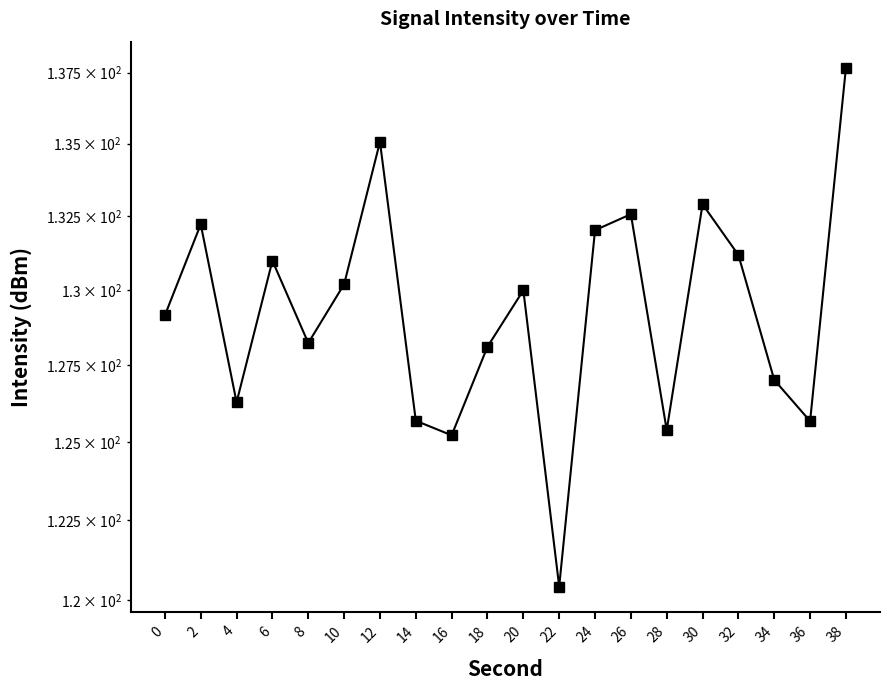

List the labels in order of value, largest first.

38, 12, 30, 26, 2, 24, 32, 6, 10, 20, 0, 8, 18, 34, 4, 14, 36, 28, 16, 22